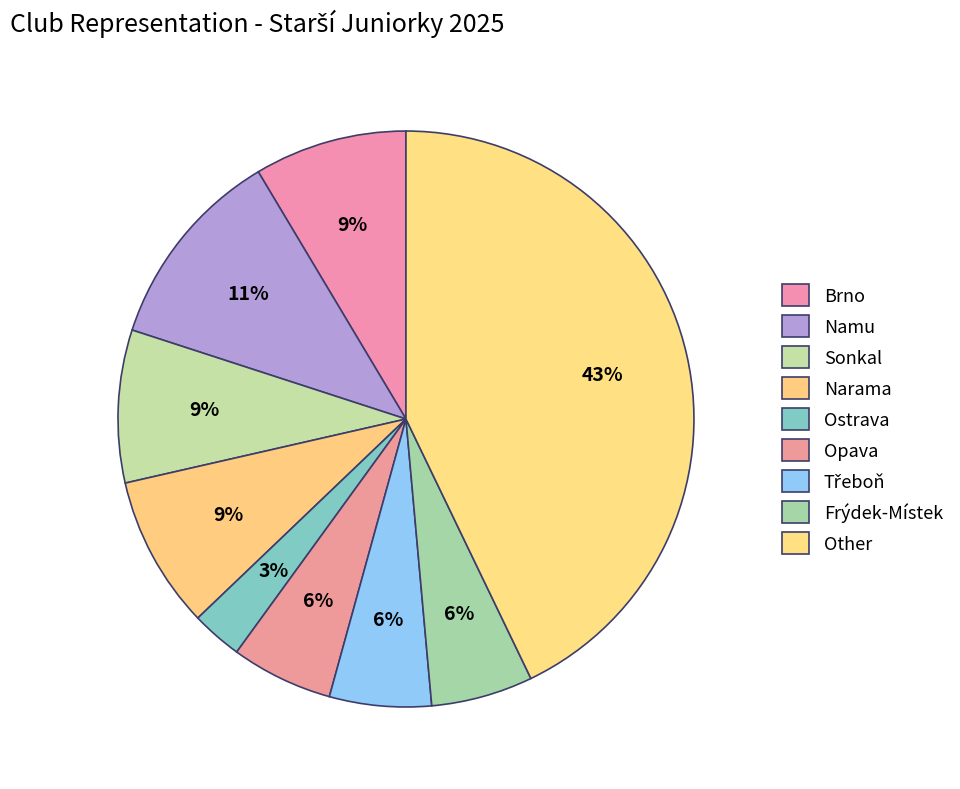

Which slice is the largest?

Other